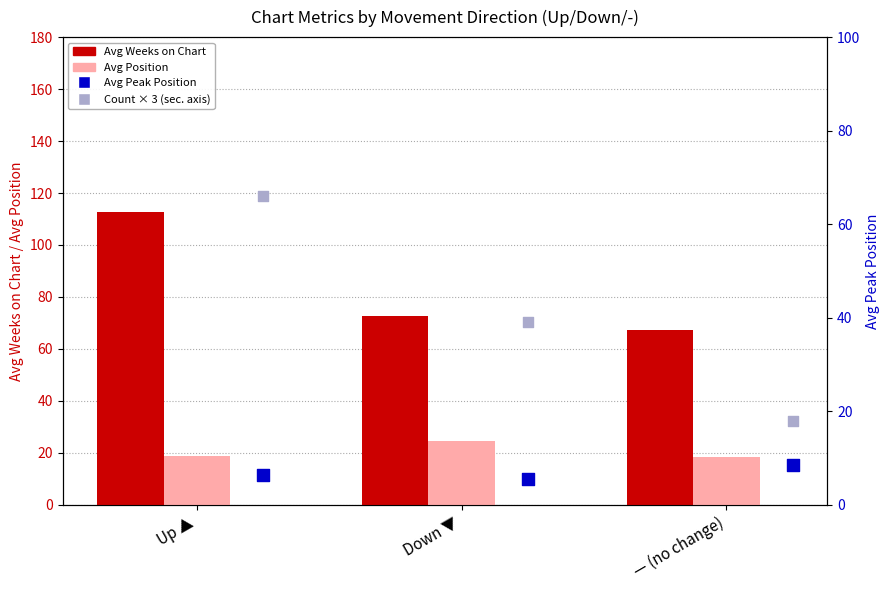

What is the total value across all series at Down ▼?

141.9